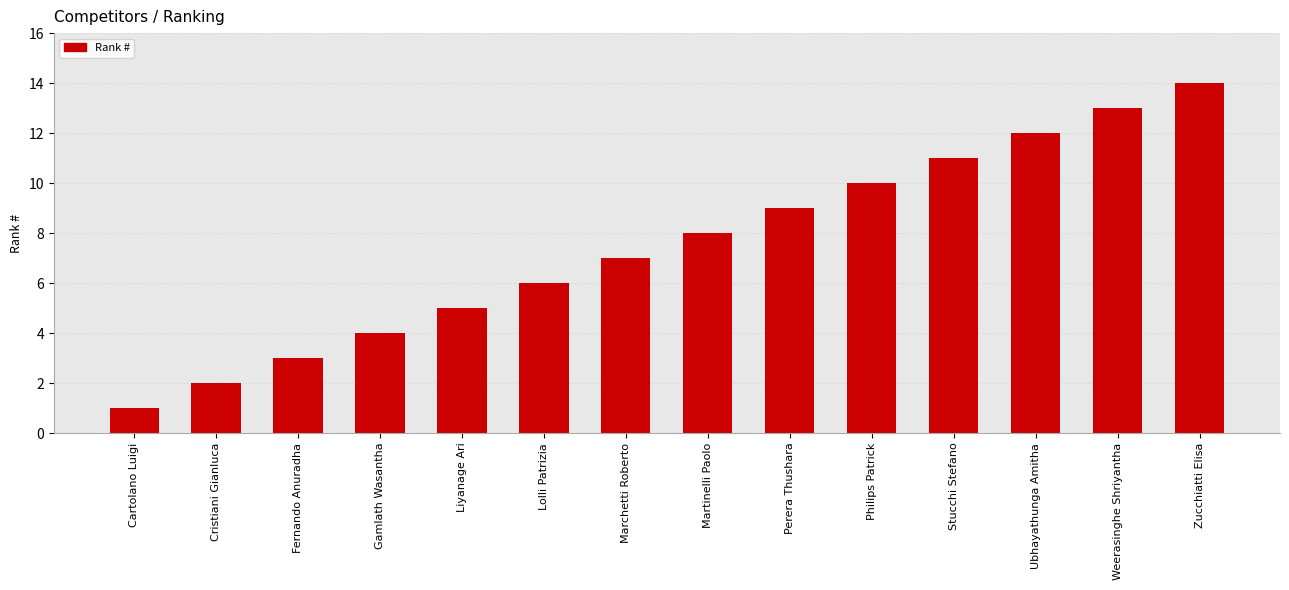

The chart shows a value of 9 at Perera Thushara. True or false?

True